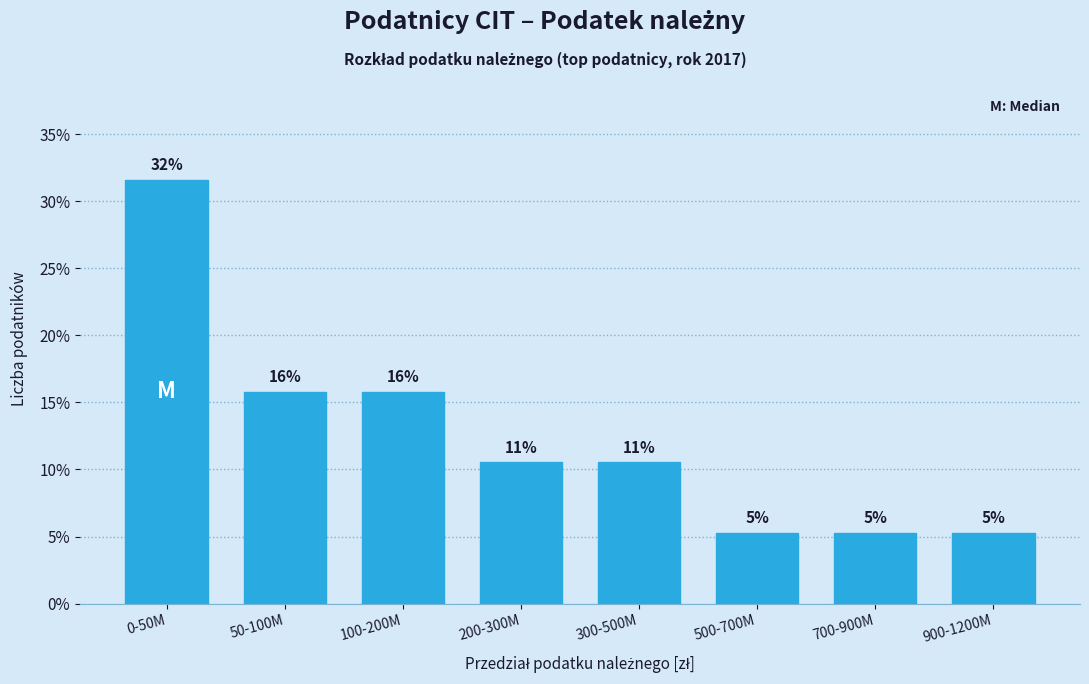

Does the chart contain any negative values?

No